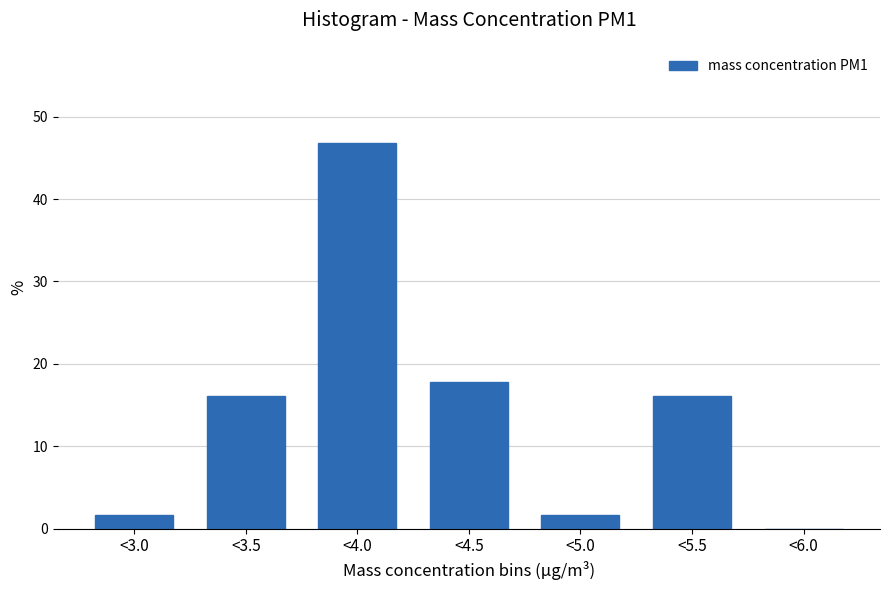

Reading right to left, what are all the values shown in this chart?

<6.0=0.0	<5.5=16.1	<5.0=1.6	<4.5=17.7	<4.0=46.8	<3.5=16.1	<3.0=1.6